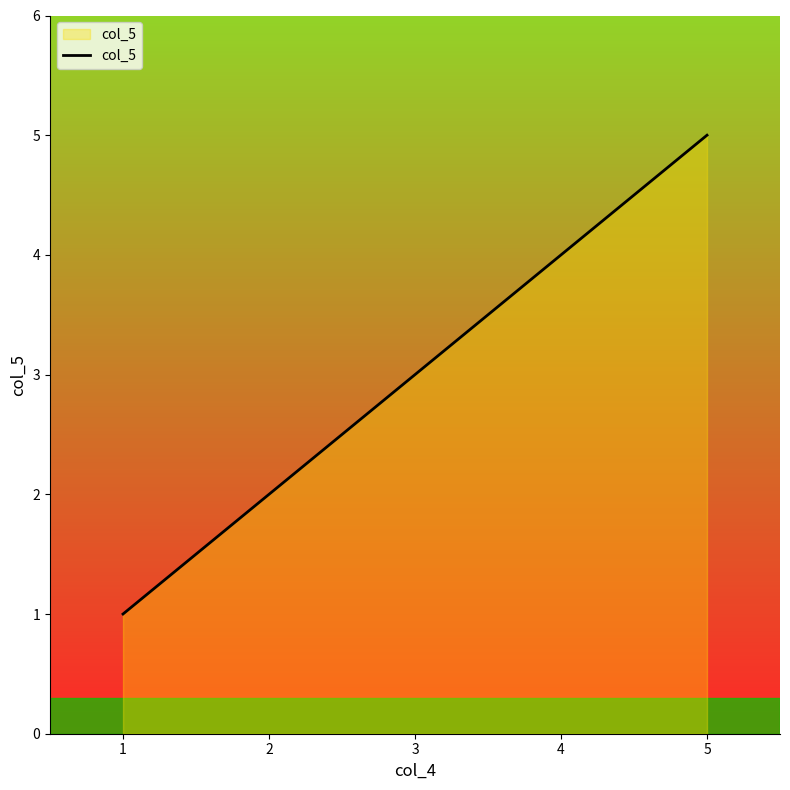

The chart shows a value of 1 at 1. True or false?

True